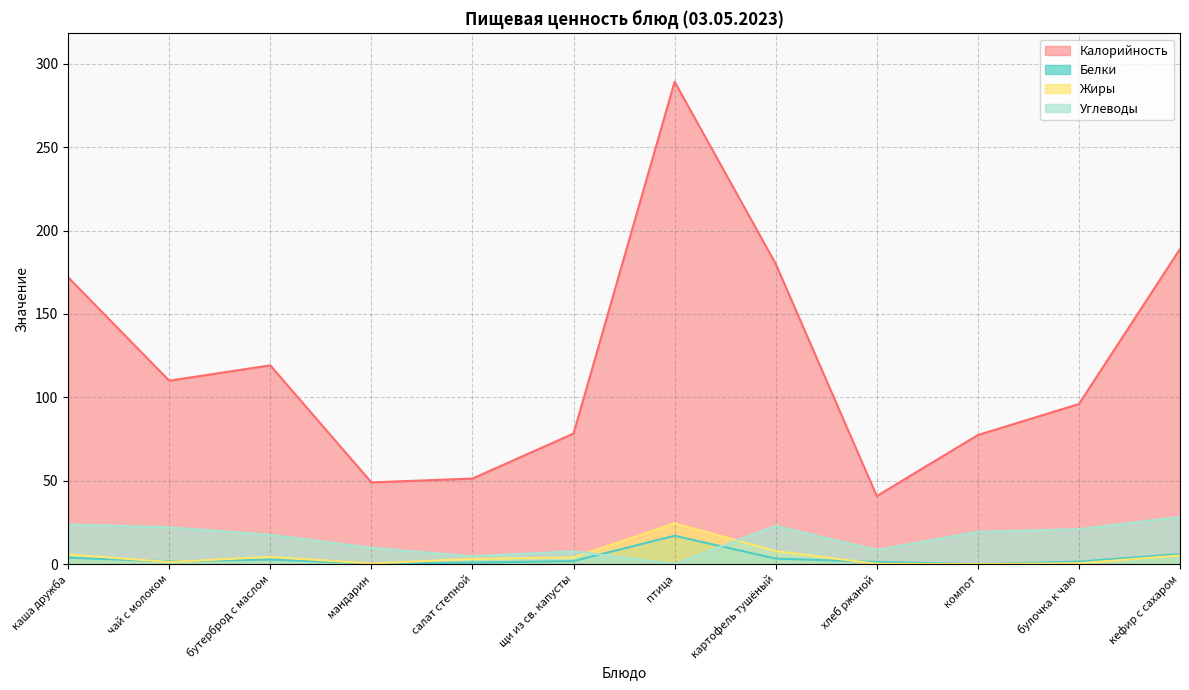

Which series has the largest total across all categories?

Калорийность